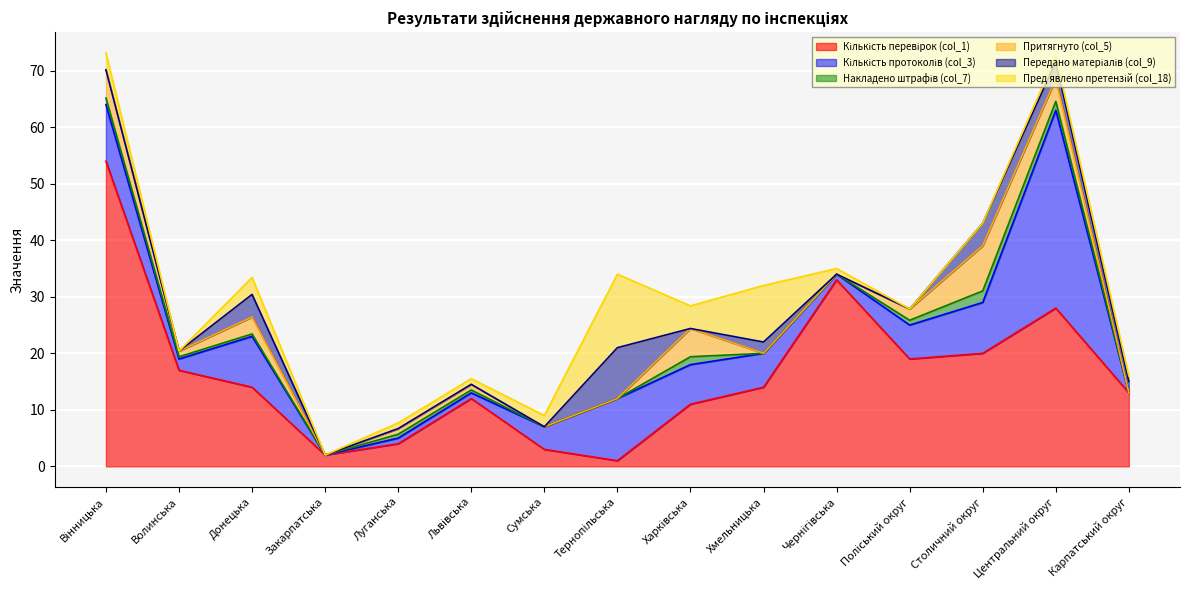

What is the label of the 12th point from the left?

Поліський округ